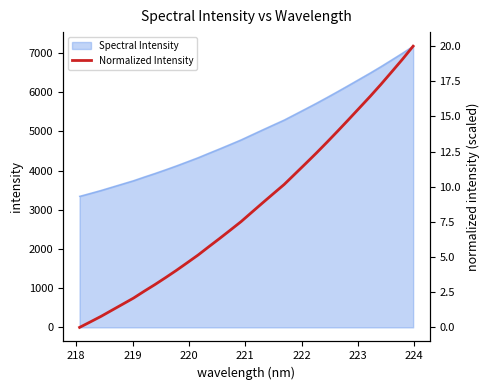

How many data points are less than 8?

16